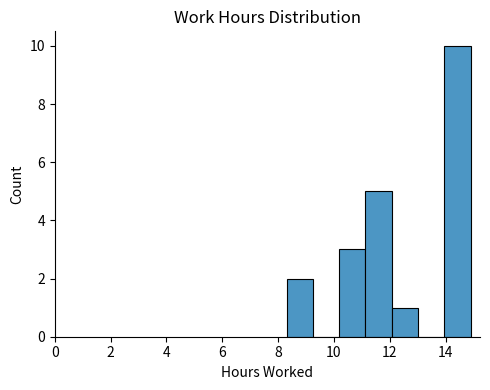

Reading left to right, list every bar in this chart as the range it spans on the x-axis followed by its height. Neither the bar edges nor the heights are printed on the chart, so give them approximately, as read against the axes.

8.4 to 9.2: 2
9.2 to 10.2: 0
10.2 to 11.2: 3
11.2 to 12.0: 5
12.0 to 13.0: 1
13.0 to 14.0: 0
14.0 to 15.0: 10